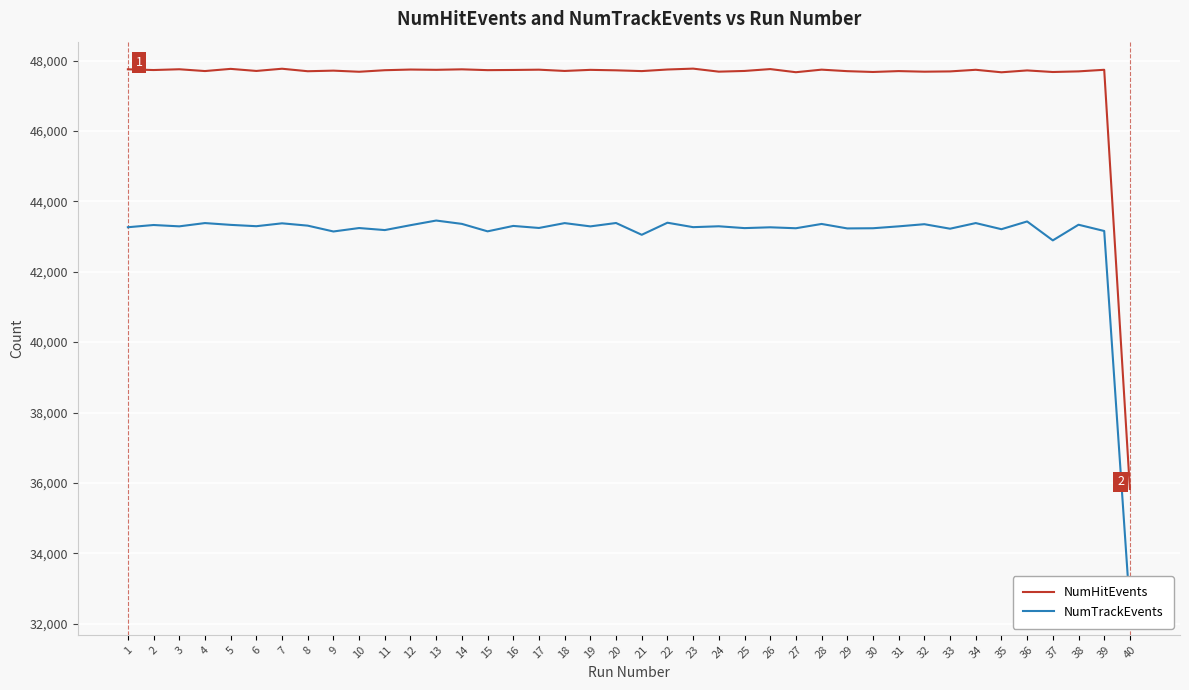

Between 32 and 38, which series saw the biggest shift?

NumTrackEvents